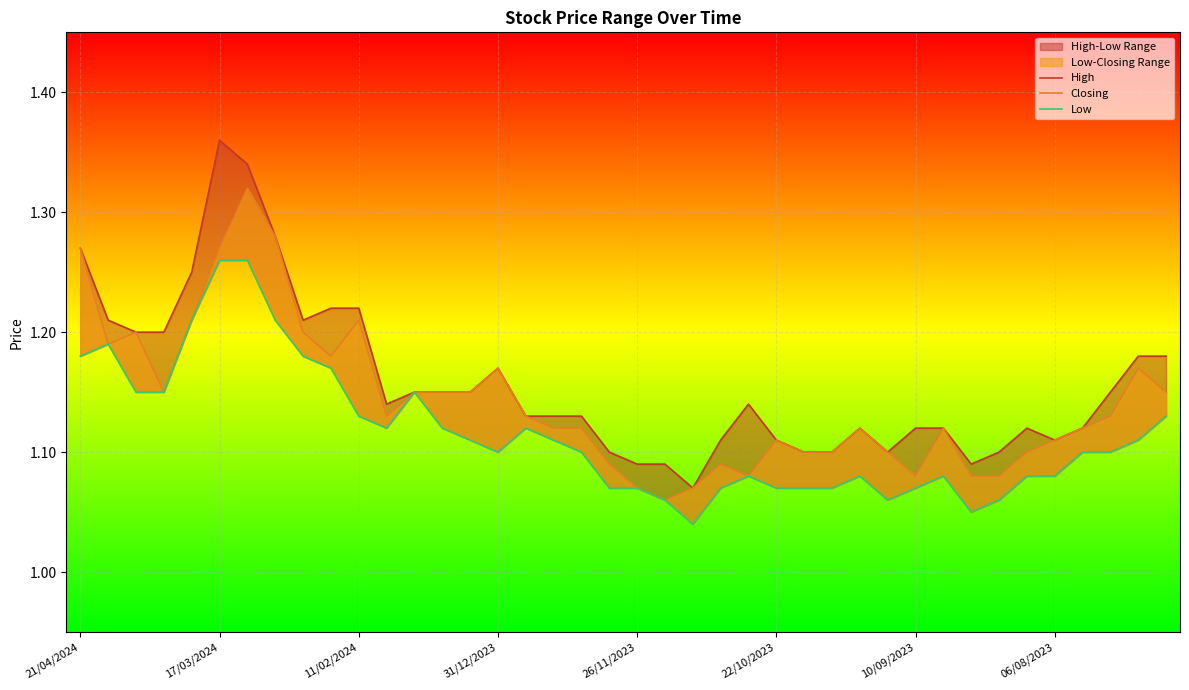

True or false: Closing has more than 1 points higher than both neighbors.

True